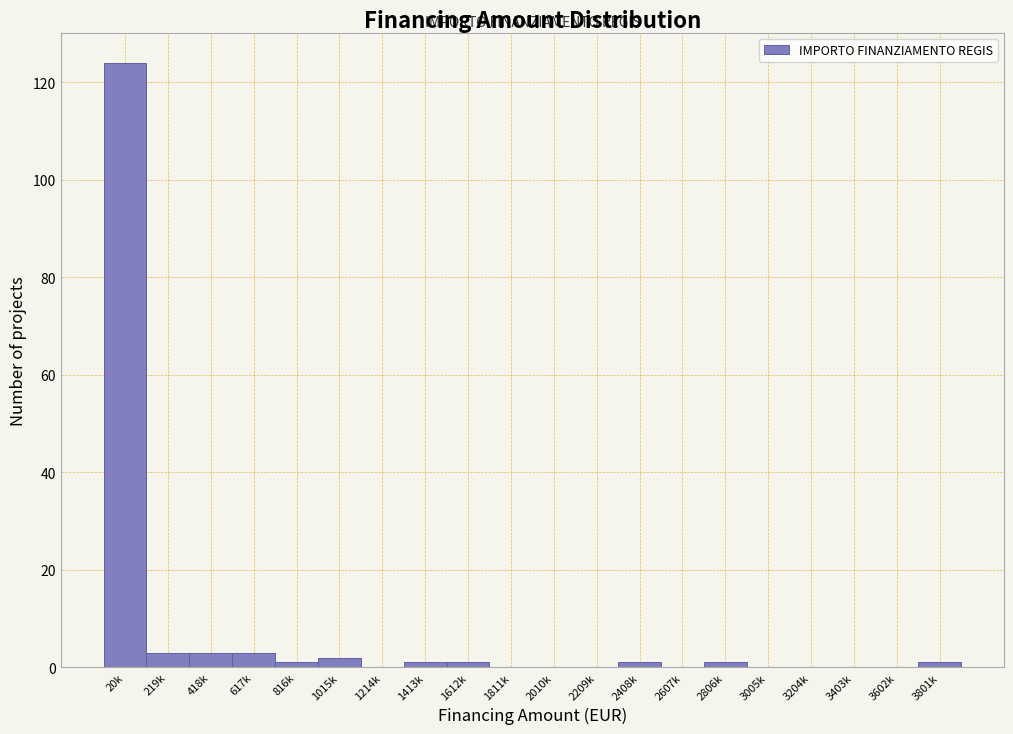

Reading left to right, what are all the values shown in this chart?

20k=124	219k=3	418k=3	617k=3	816k=1	1015k=2	1214k=0	1413k=1	1612k=1	1811k=0	2010k=0	2209k=0	2408k=1	2607k=0	2806k=1	3005k=0	3204k=0	3403k=0	3602k=0	3801k=1